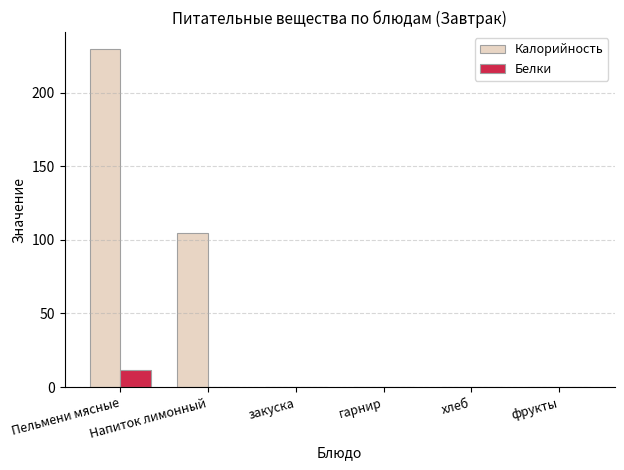

Between Пельмени мясные and закуска, which series saw the biggest shift?

Калорийность